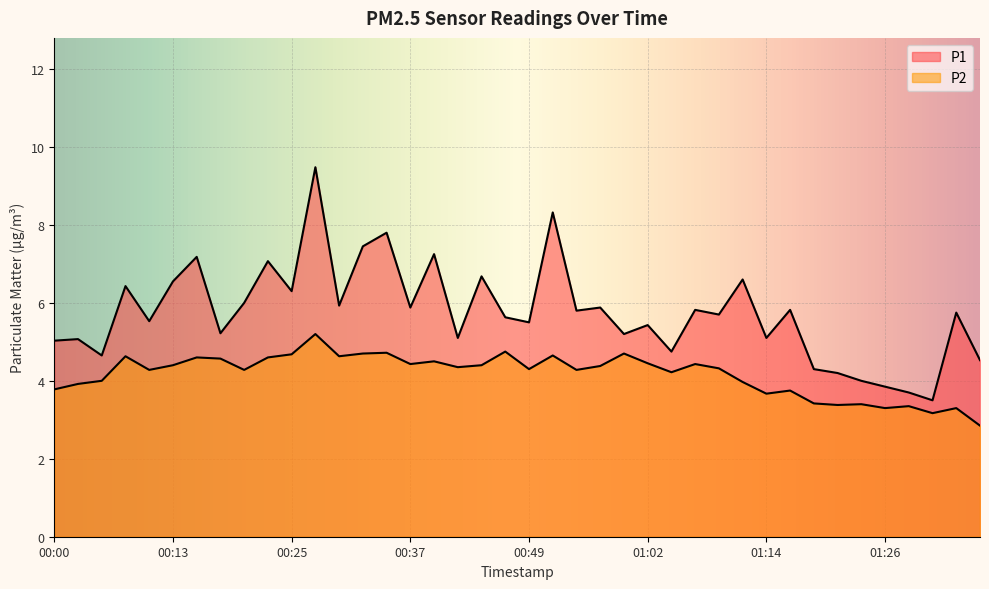

Is it true that P1 equals 2.3 at 01:29?

False